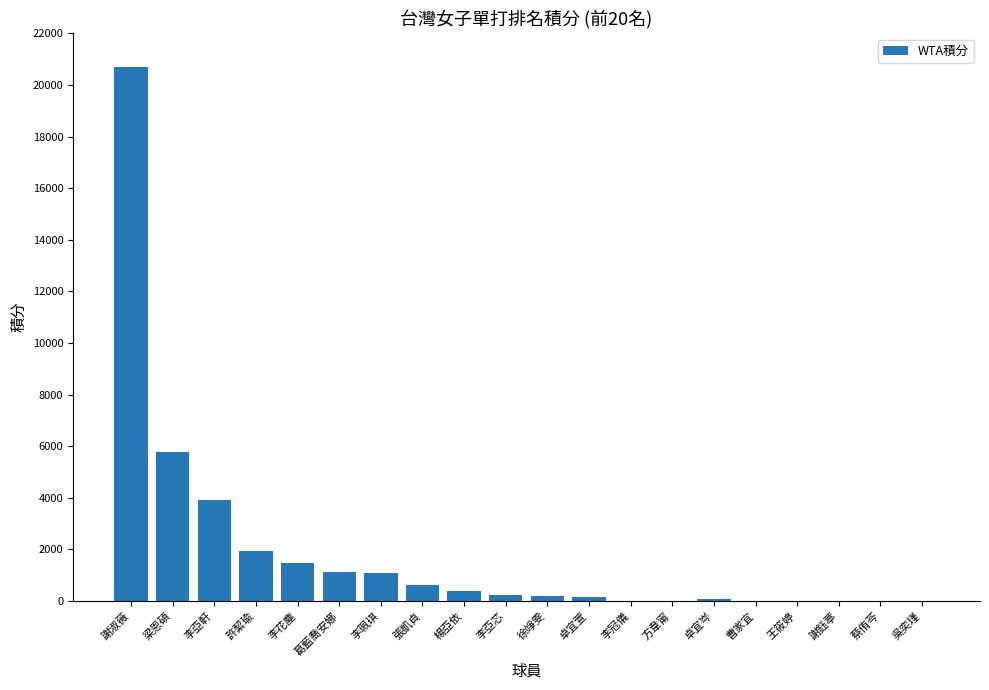

What is the change in value from 葛藍喬安娜 to 吳奕瑾?

-1140